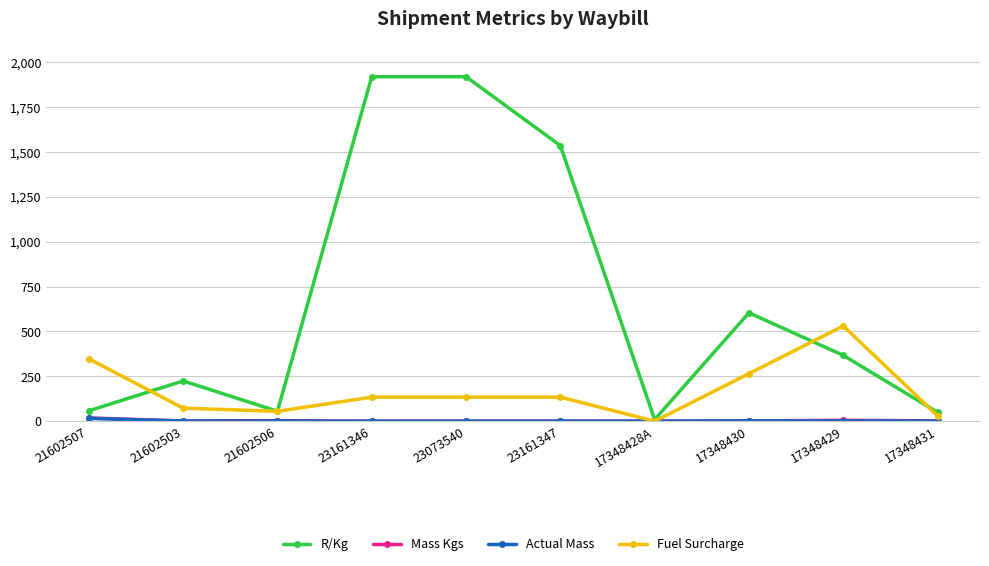

How many lines are shown in the chart?

4